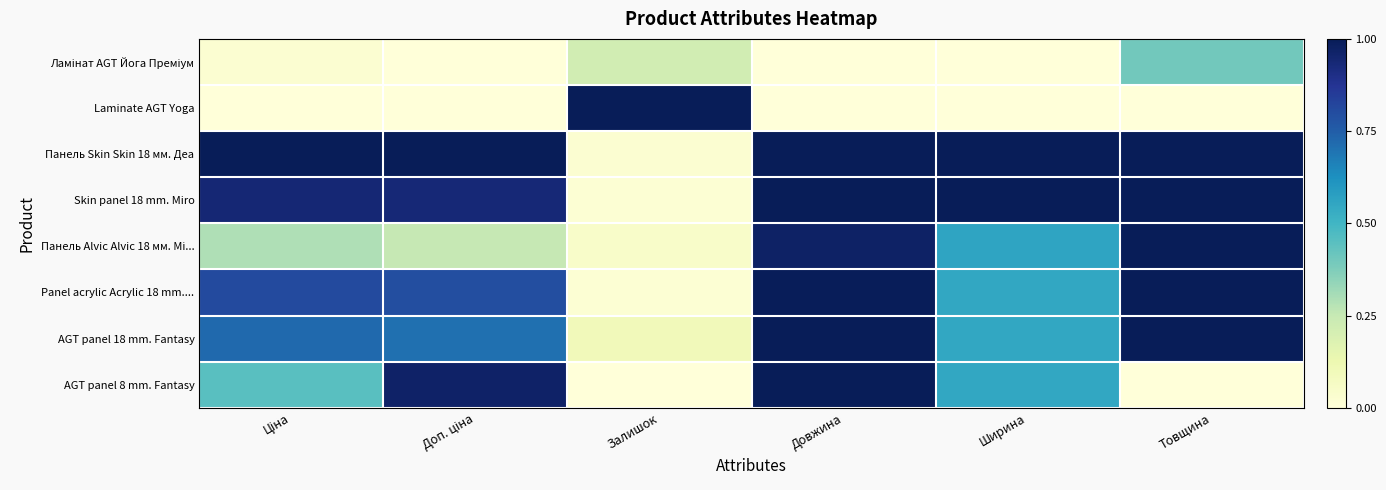

At how many categories does at least one series exceed 0?

6